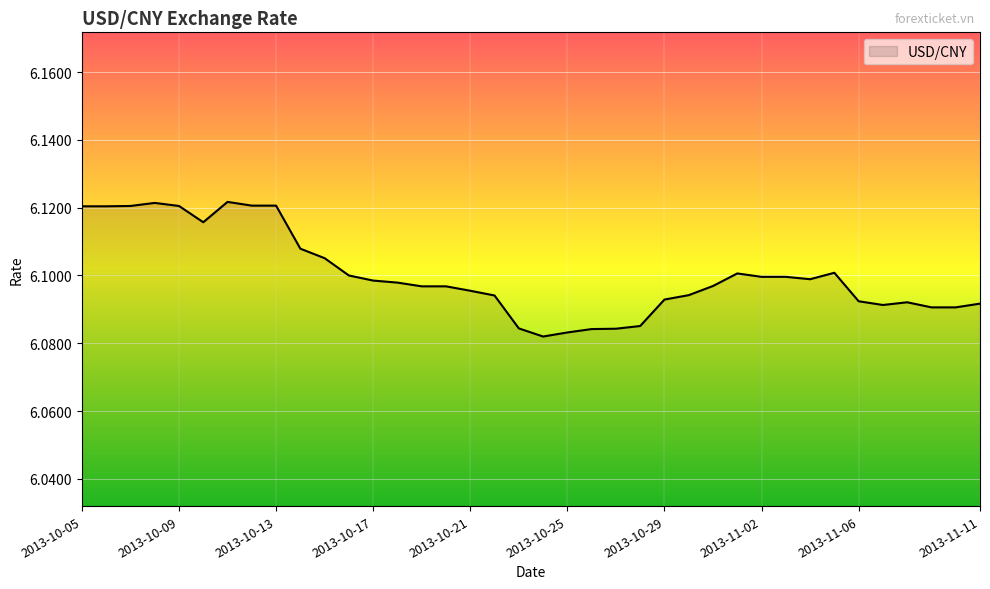

Reading right to left, extract all data points from this chart.

6.1	6.1	6.1	6.1	6.1	6.1	6.1	6.1	6.1	6.1	6.1	6.1	6.1	6.1	6.1	6.1	6.1	6.1	6.1	6.1	6.1	6.1	6.1	6.1	6.1	6.1	6.1	6.1	6.1	6.1	6.1	6.1	6.1	6.1	6.1	6.1	6.1	6.1